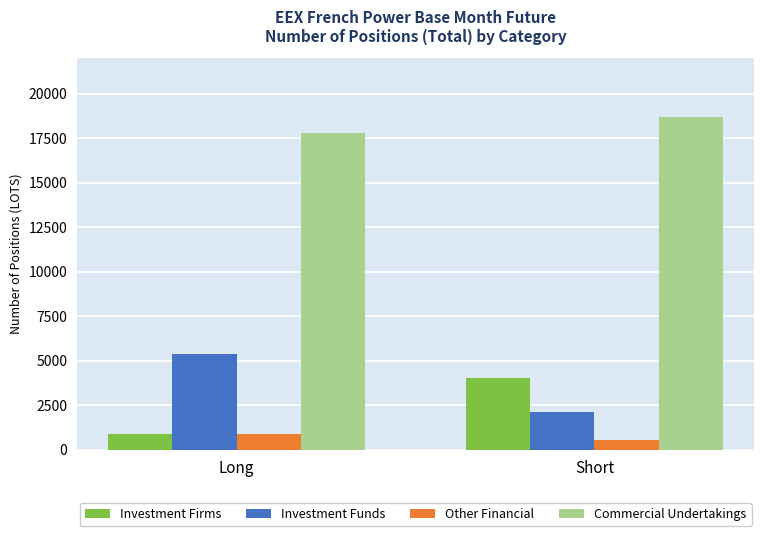

Where is Other Financial nearest to the value 707?

Short